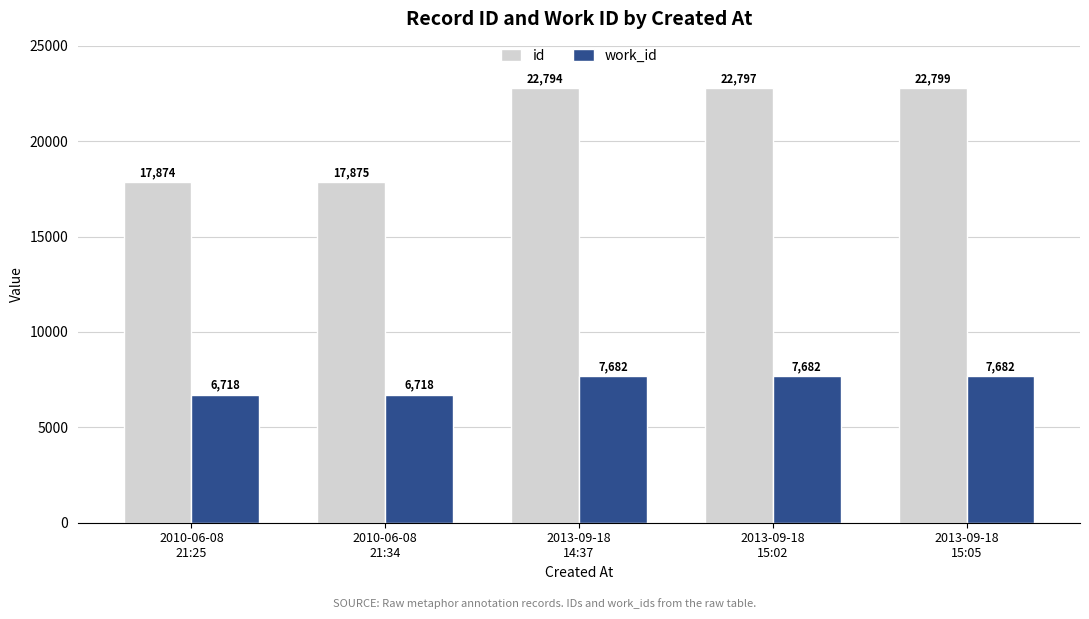

Count the number of data series in this chart.

2